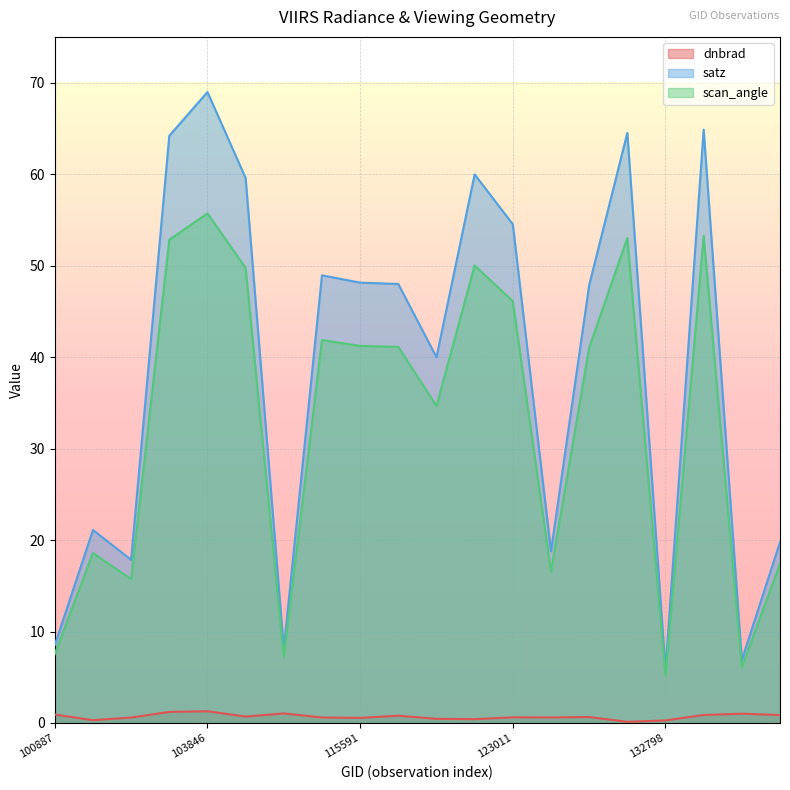

True or false: satz and scan_angle intersect in this chart.

False